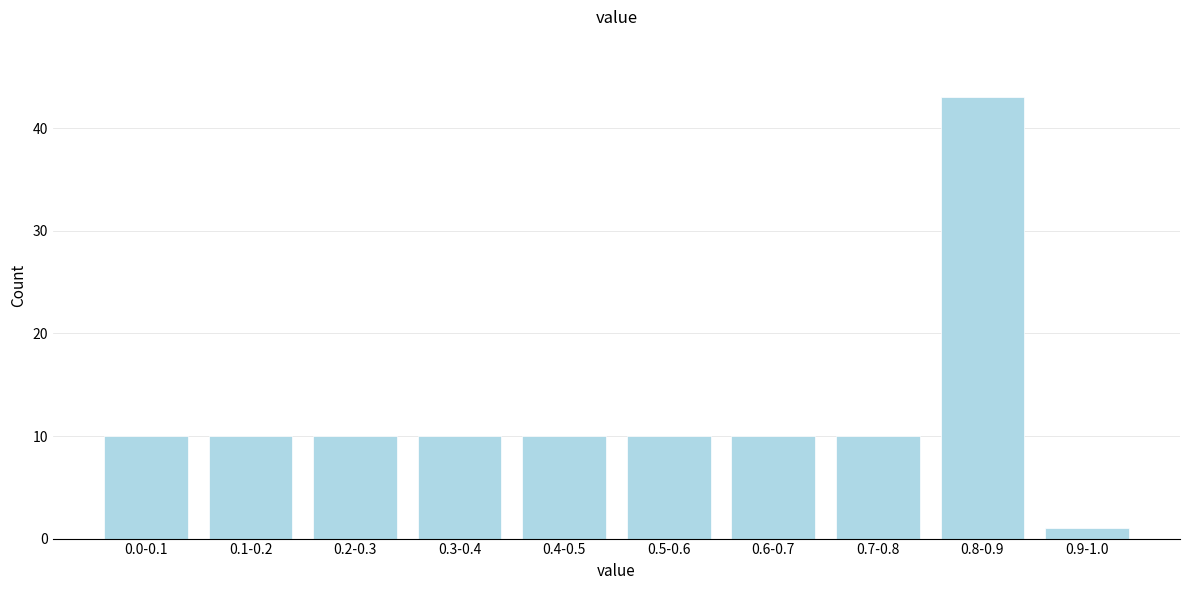

Reading left to right, transcribe all the data shown in this chart.

10	10	10	10	10	10	10	10	43	1